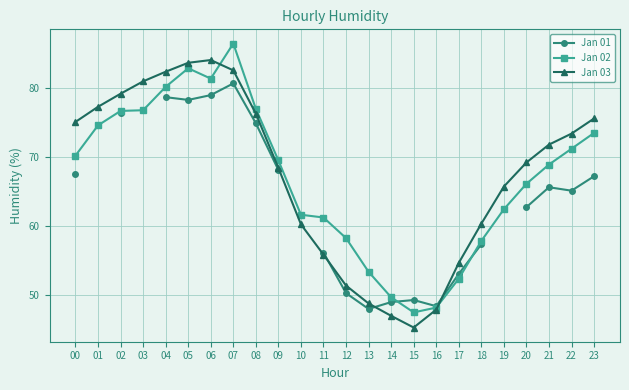

What are all the series names shown in the legend?

Jan 01, Jan 02, Jan 03